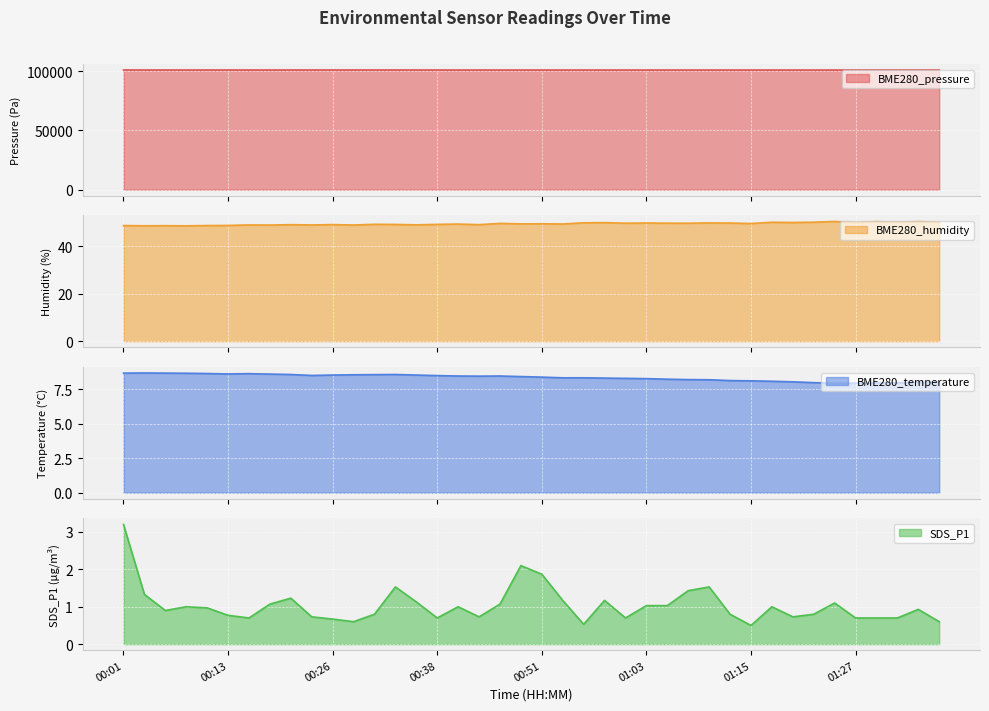

At how many categories does at least one series exceed 33725?

40